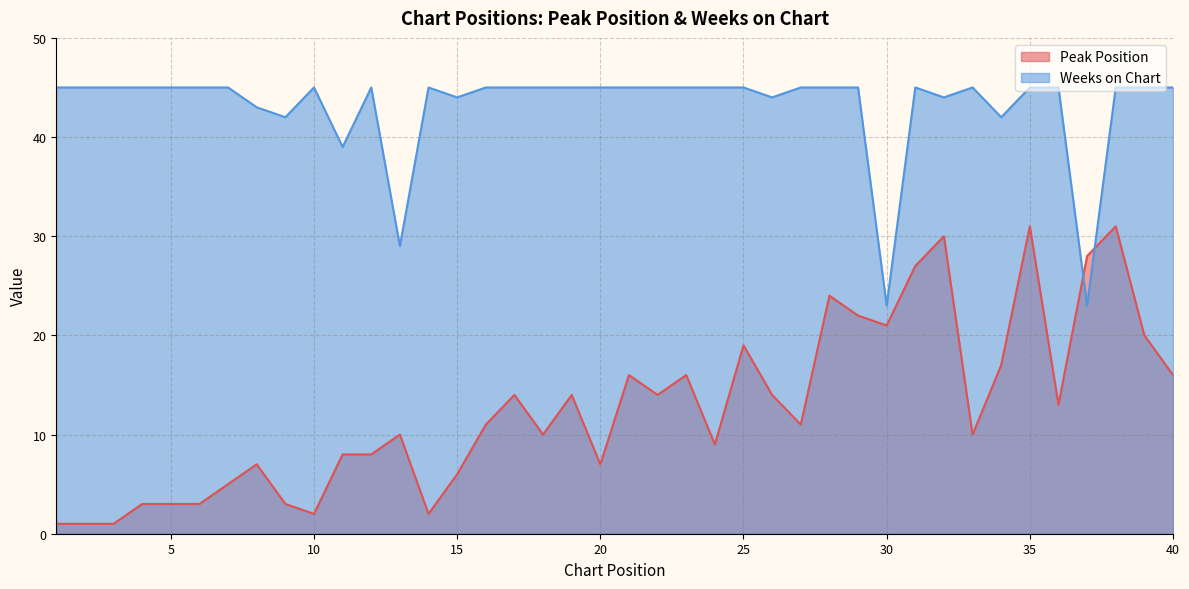

Which series has the largest total across all categories?

Weeks on Chart